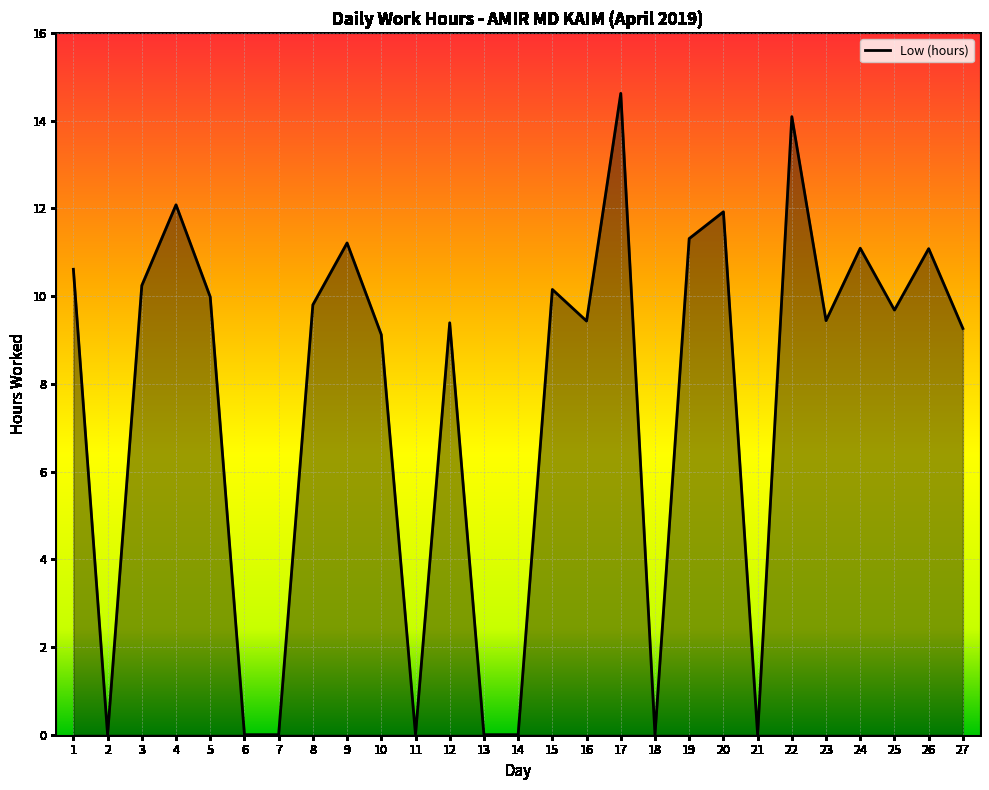

Is it true that the value at 18 is -9.3?

False